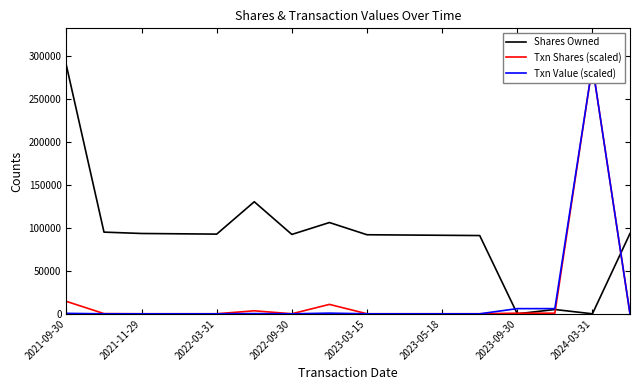

Between 2022-09-30 and 13, which series saw the biggest shift?

Shares Owned